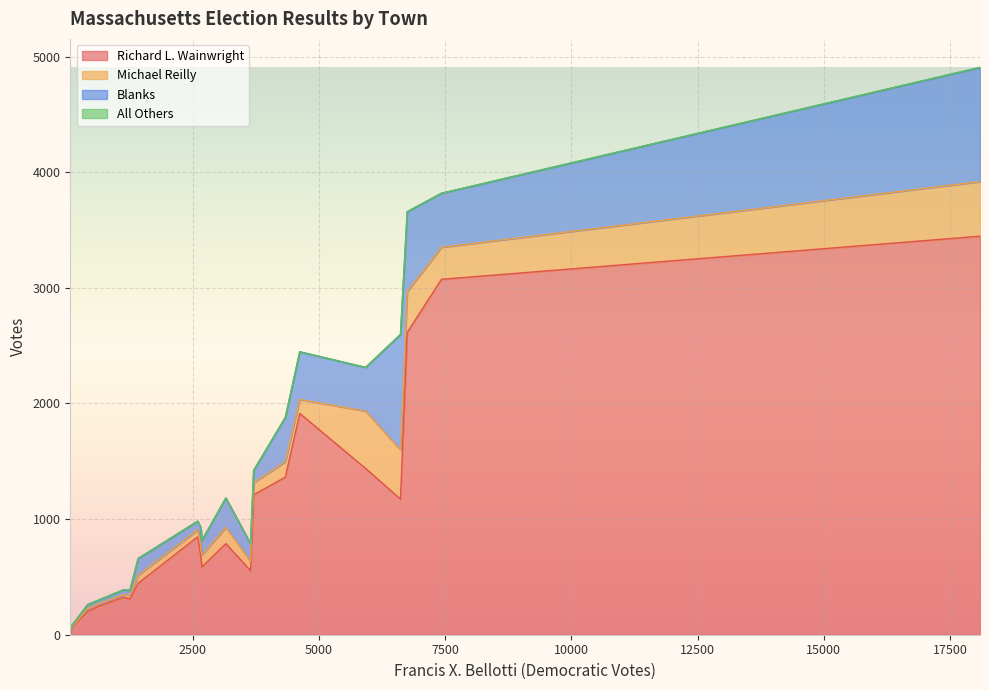

The All Others series shows -1 at Ayer. True or false?

False